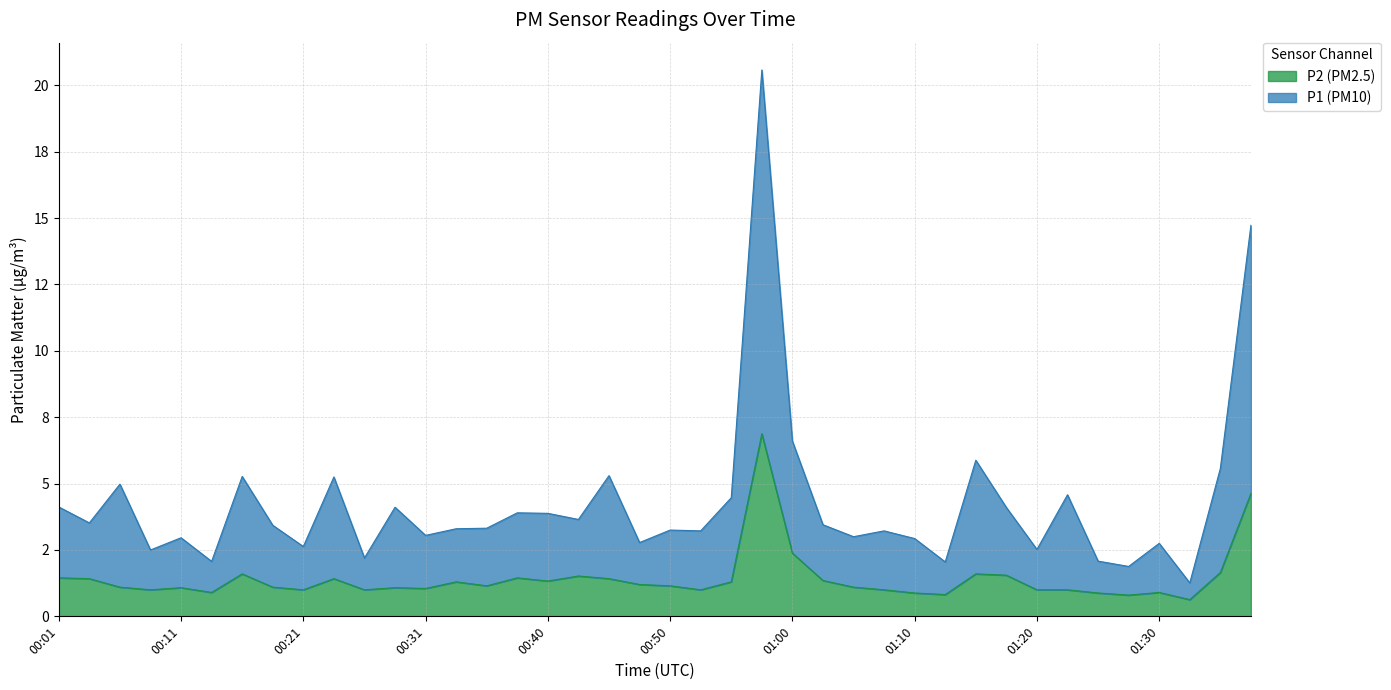

True or false: P1 and P2 cross at least once.

False